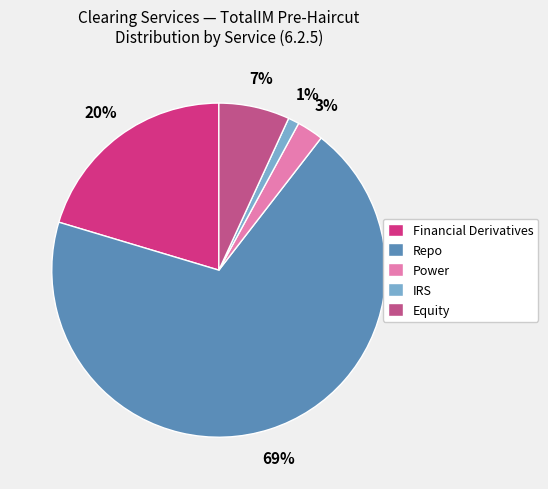

Is there any slice that represents more than half of the pie?

Yes